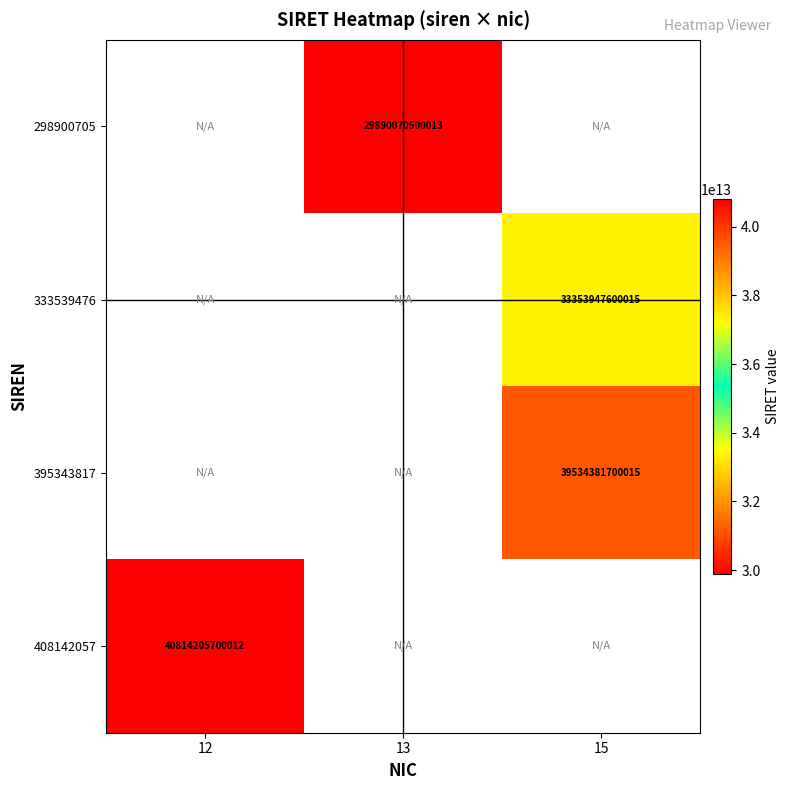

True or false: 298900705 has a value of 8560936090028 at 13.

False